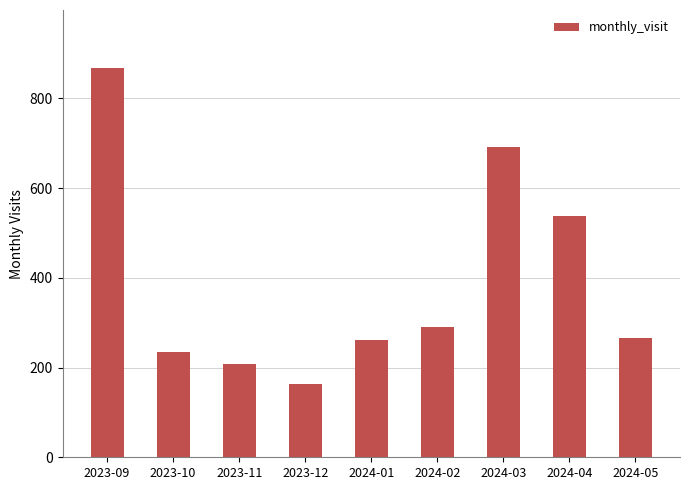

What is the change in value from 2023-09 to 2024-05?

-600